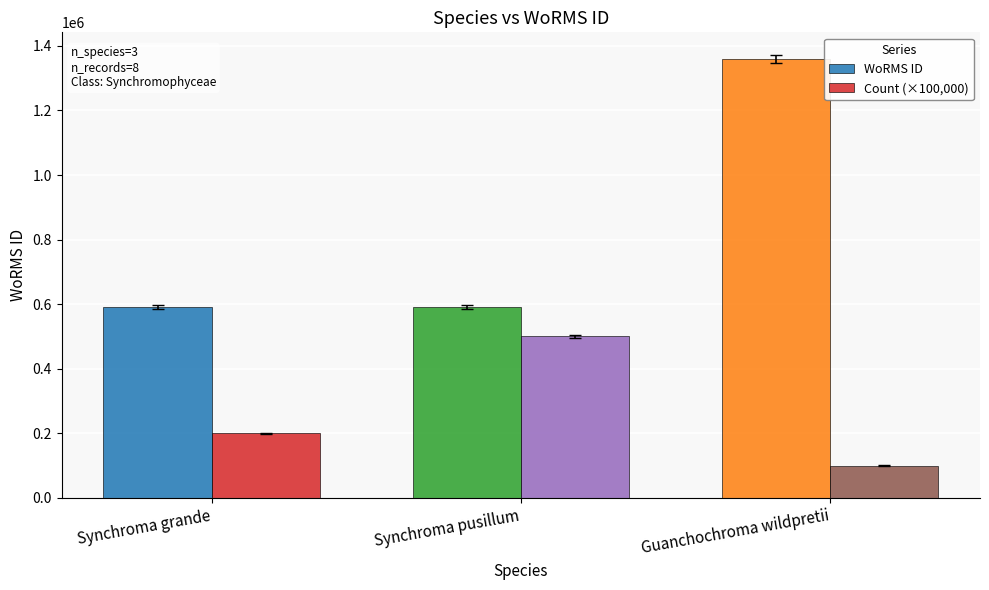

List the series in order of their overall mean, lowest first.

Count (×100,000), WoRMS ID